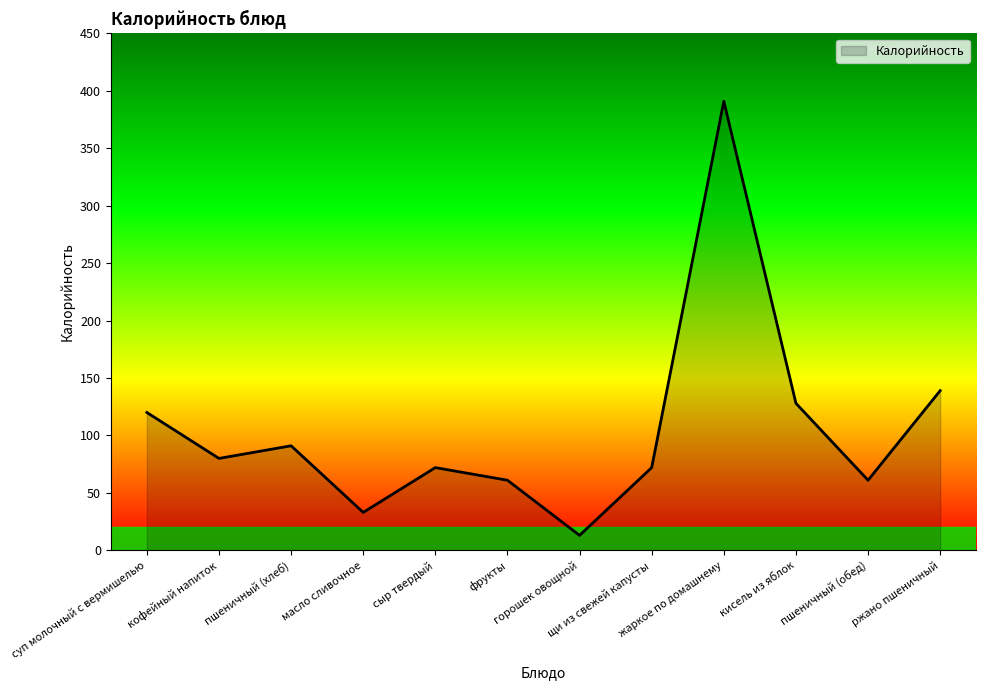

What position from the right is жаркое по домашнему?

4